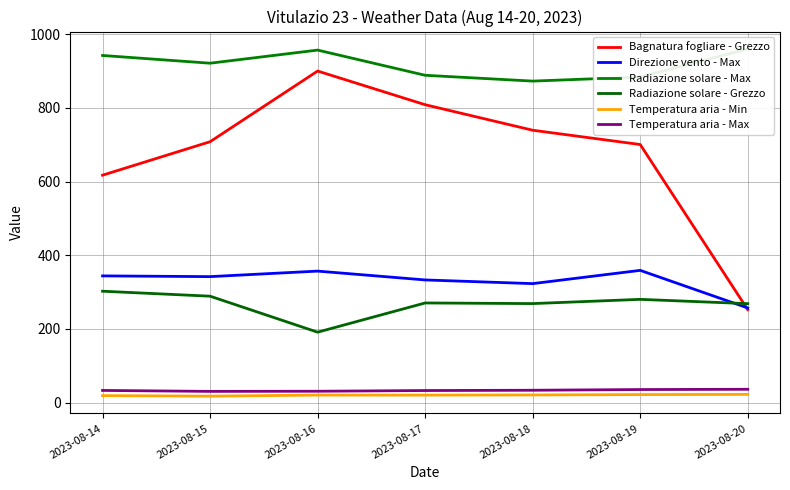

How many values in the Temperatura aria - Min series are below 20?

2